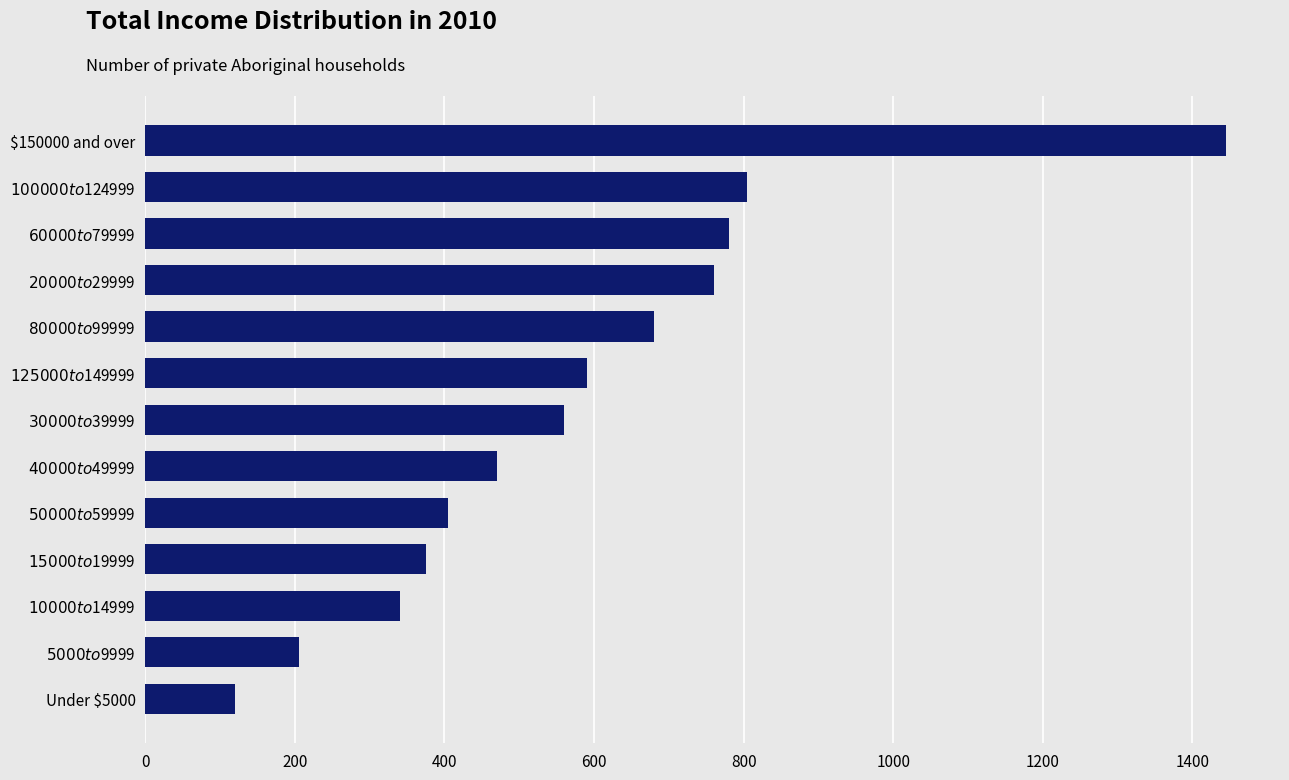

Reading bottom to top, list all the values displayed in this chart.

120	205	340	375	405	470	560	590	680	760	780	805	1445